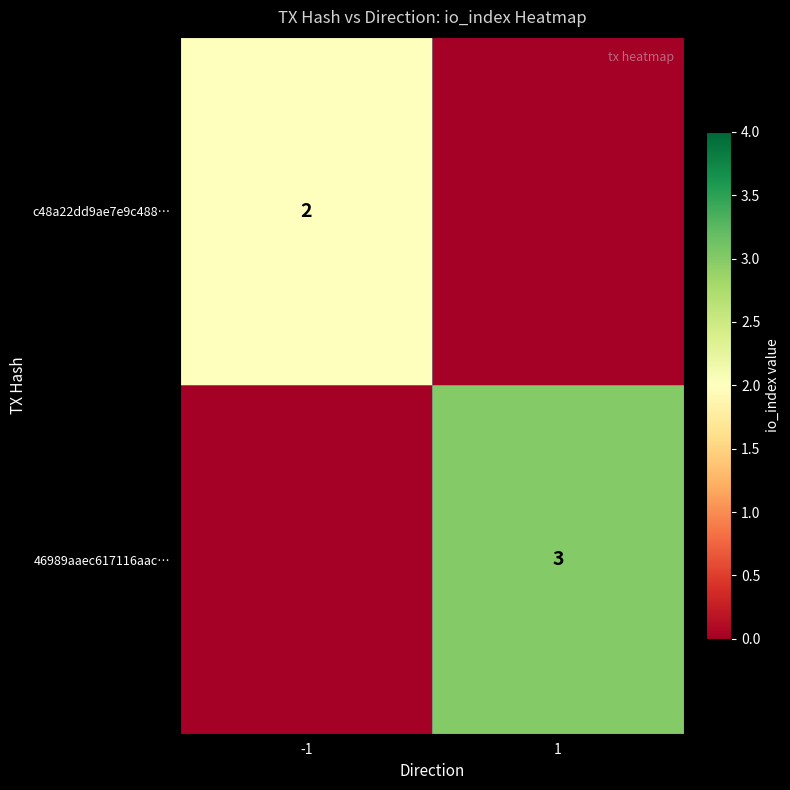

What is the total value across all series at 1?

3